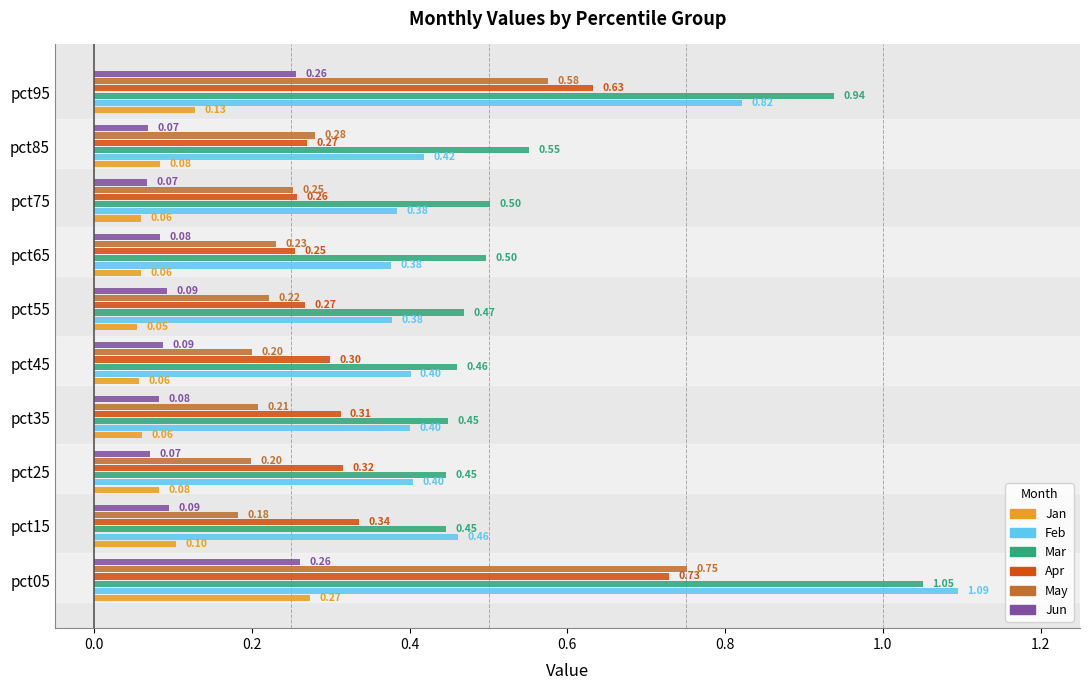

What is the minimum value for Apr?

0.3